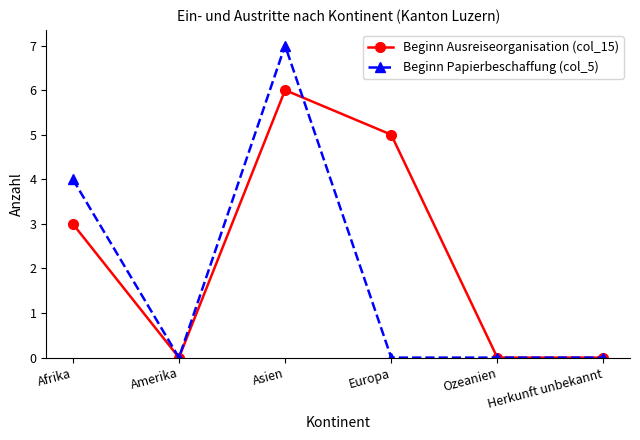

Rank the series by their maximum value, from lowest to highest.

Beginn Ausreiseorganisation (col_15), Beginn Papierbeschaffung (col_5)